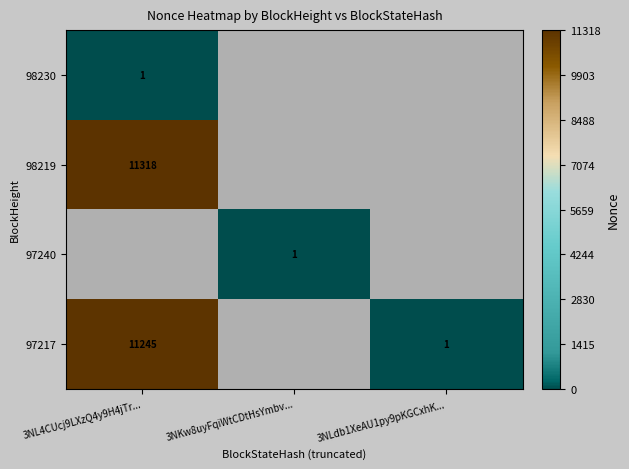

The 97240 series shows 1 at 3NKw8uyFqiWtCDtHsYmbv.... True or false?

True